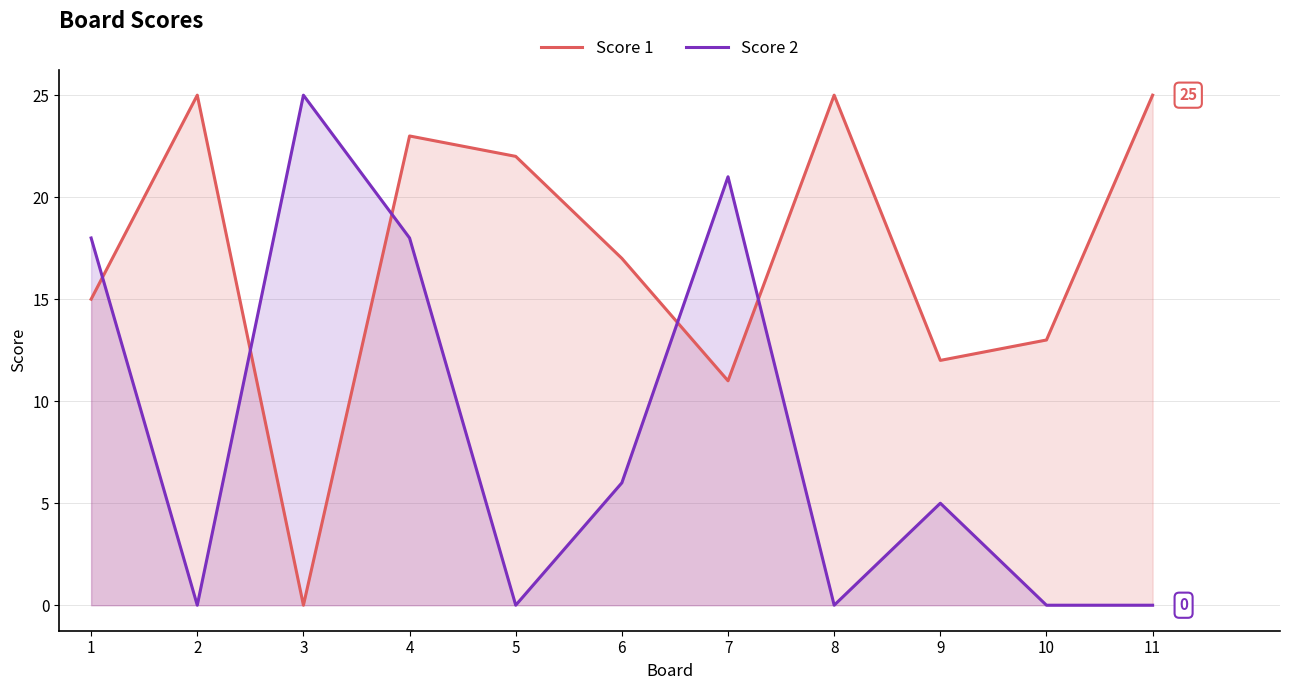

True or false: Score 1 and Score 2 intersect in this chart.

True